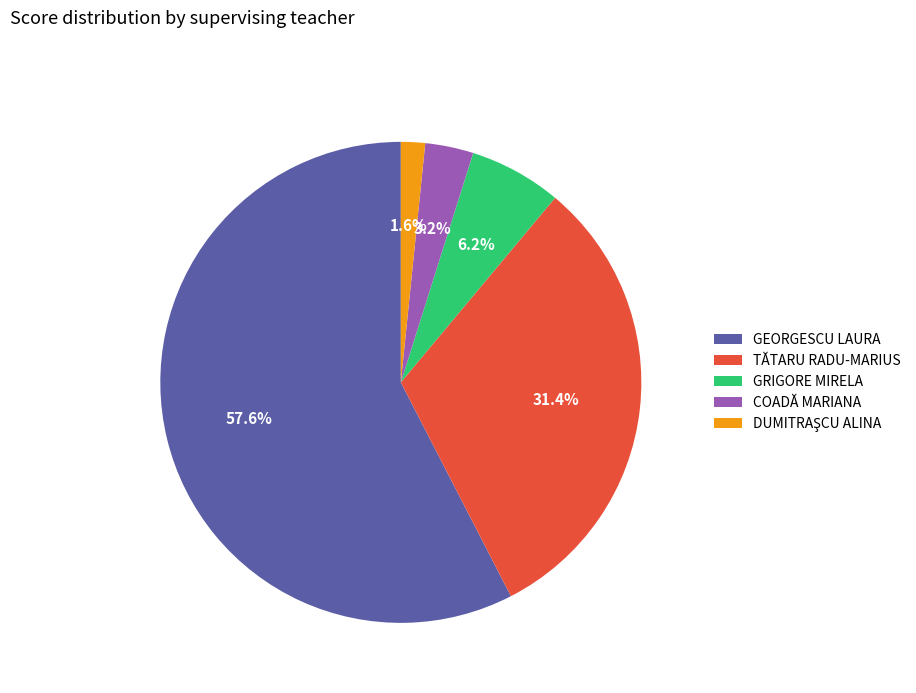

Is there a majority slice in this chart?

Yes